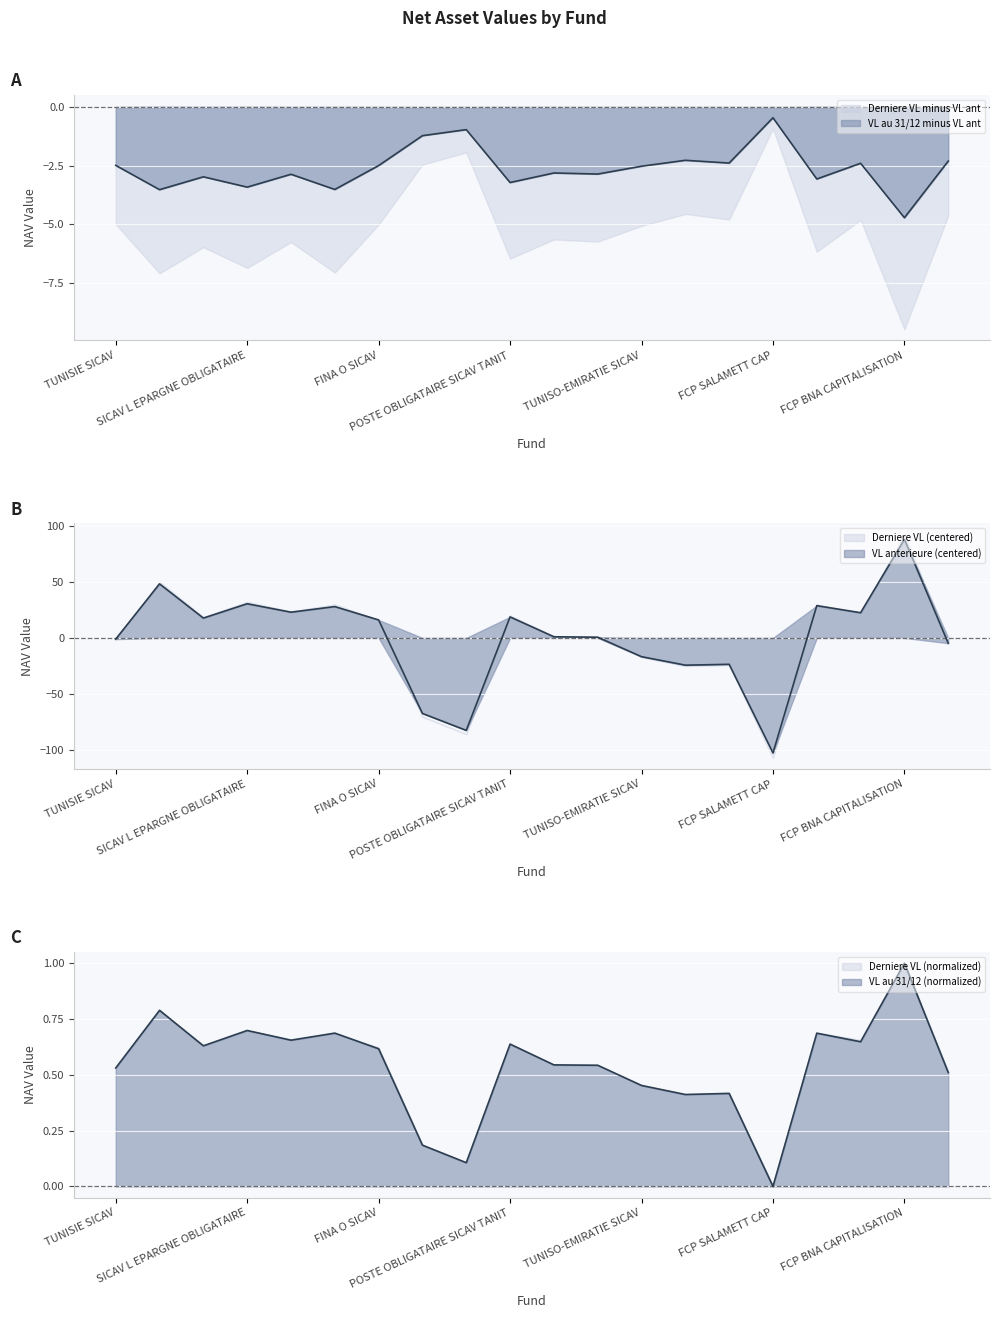

True or false: VL anterieure and VL au 31/12/2024 cross at least once.

True